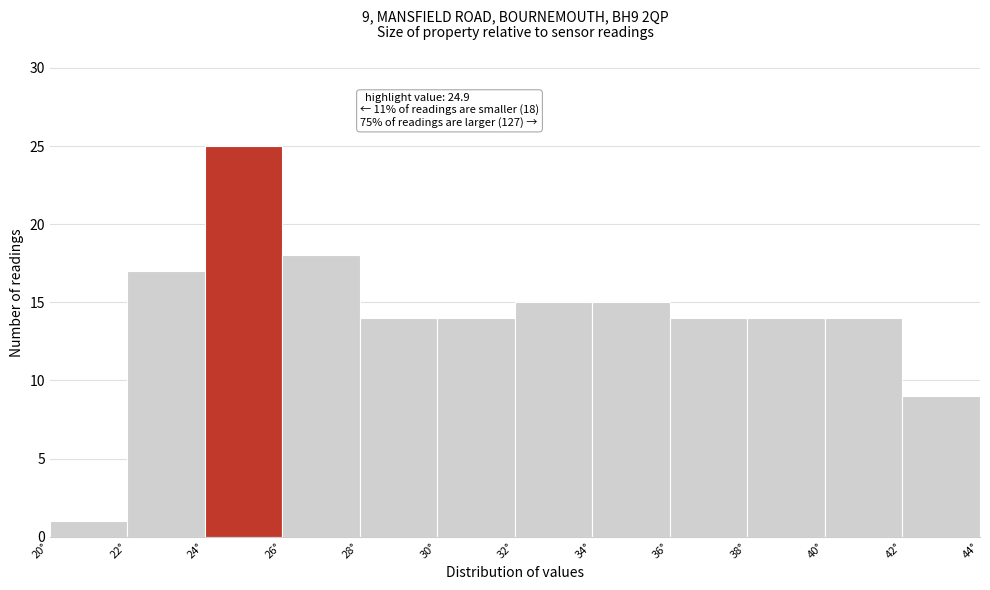

Over which range of the x-axis is the bar tallest?

24 to 26